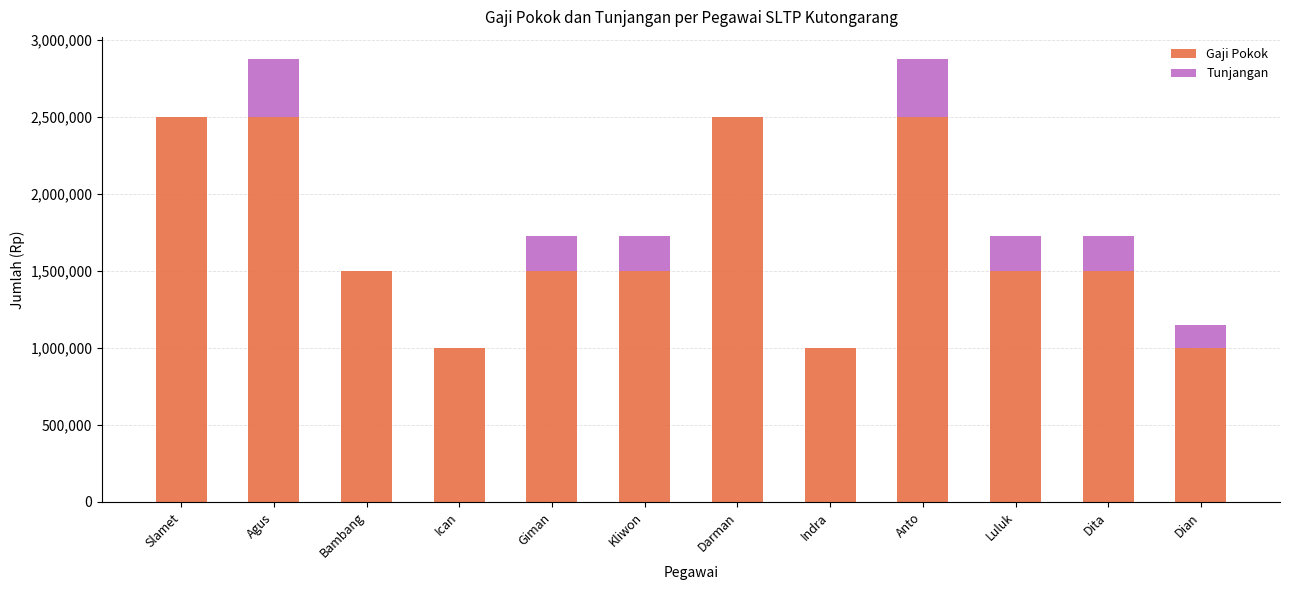

What is the total value across all series at Kliwon?

1725000